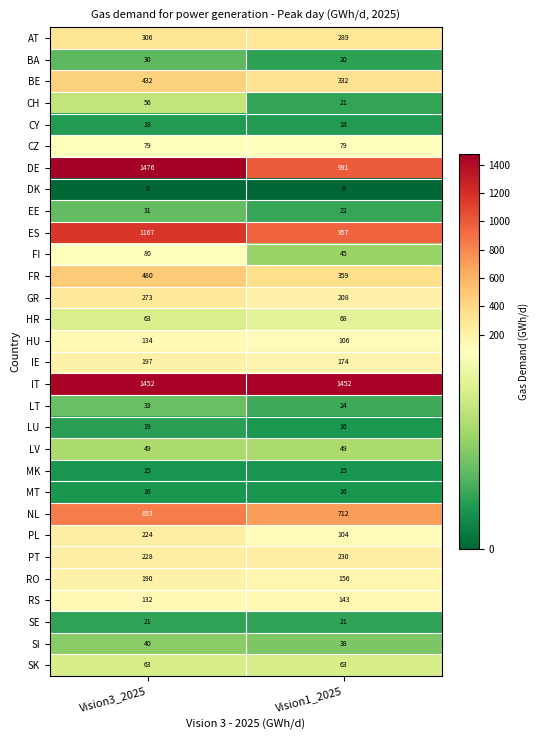

What is the approximate value of CH at Vision1_2025?

21